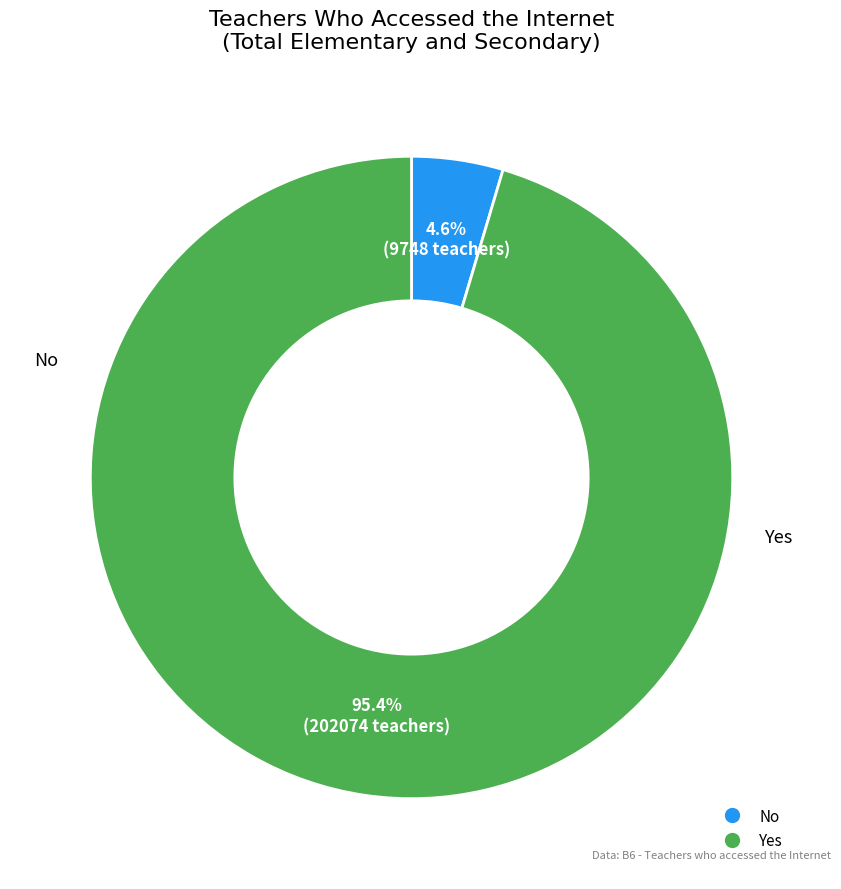

What is the largest slice in the pie chart?

Yes